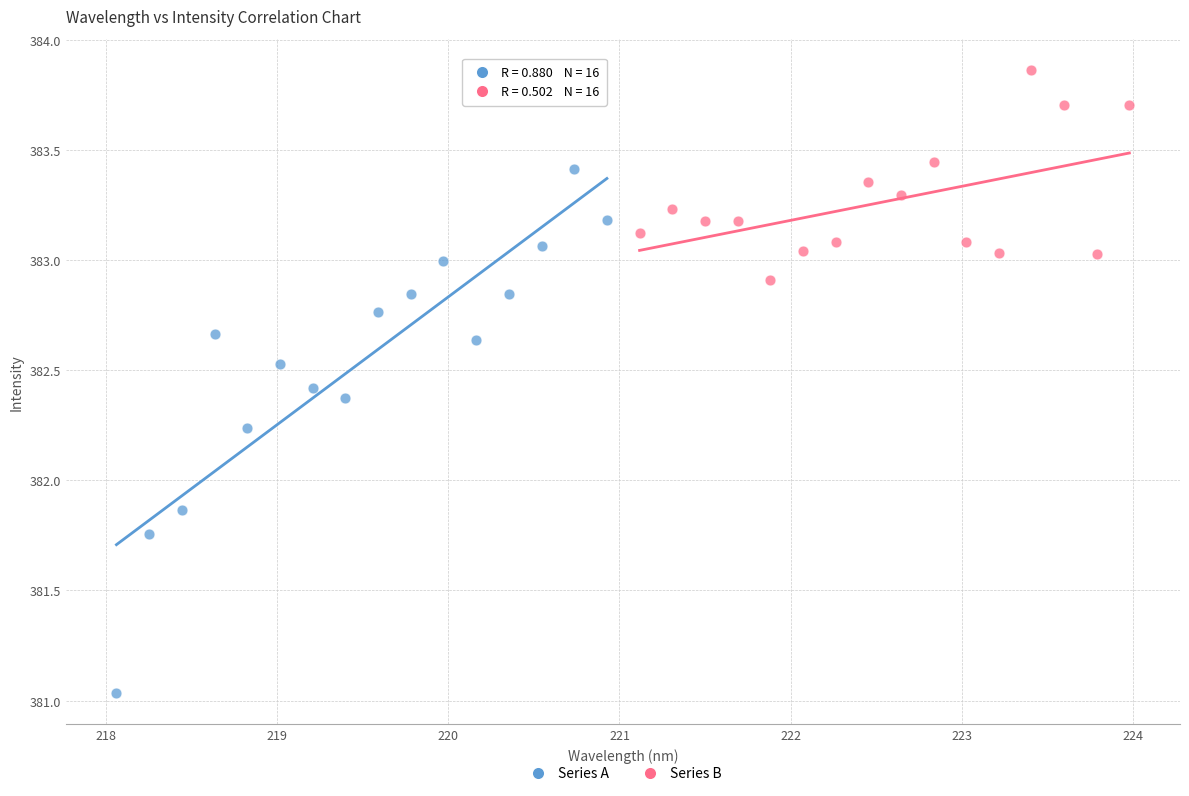

Which series reaches the minimum Y coordinate?

Series A